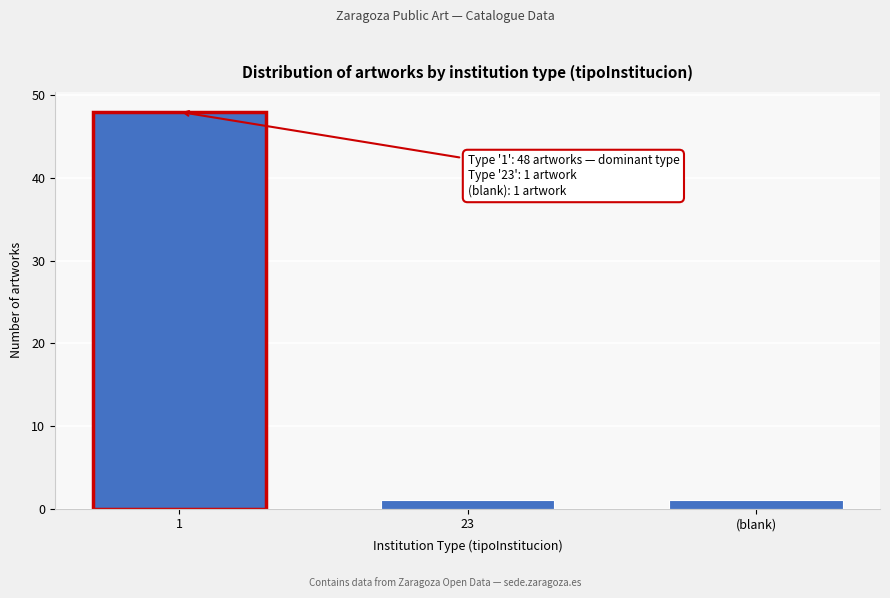

Reading right to left, transcribe all the data shown in this chart.

(blank)=1	23=1	1=48